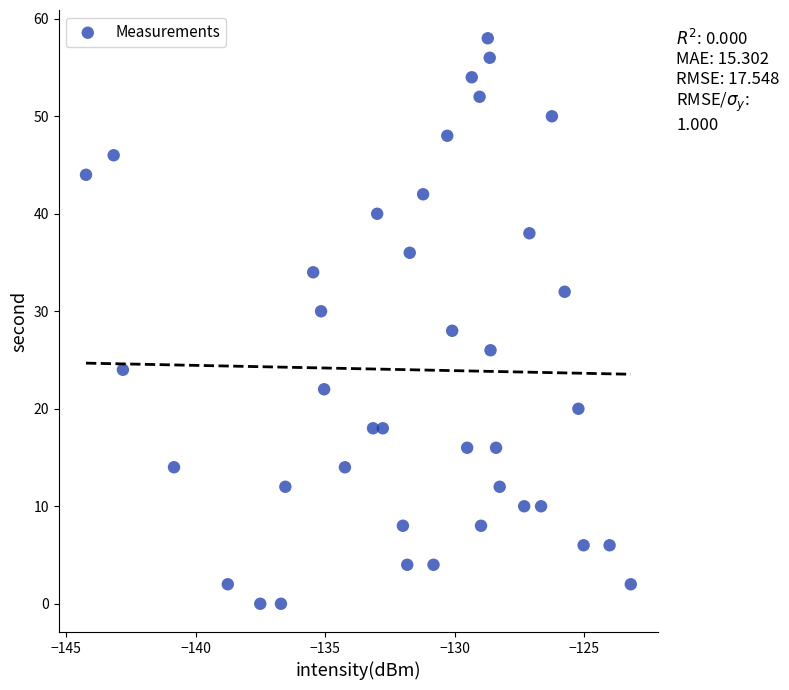

What is the range of Y values (max minus min)?

58